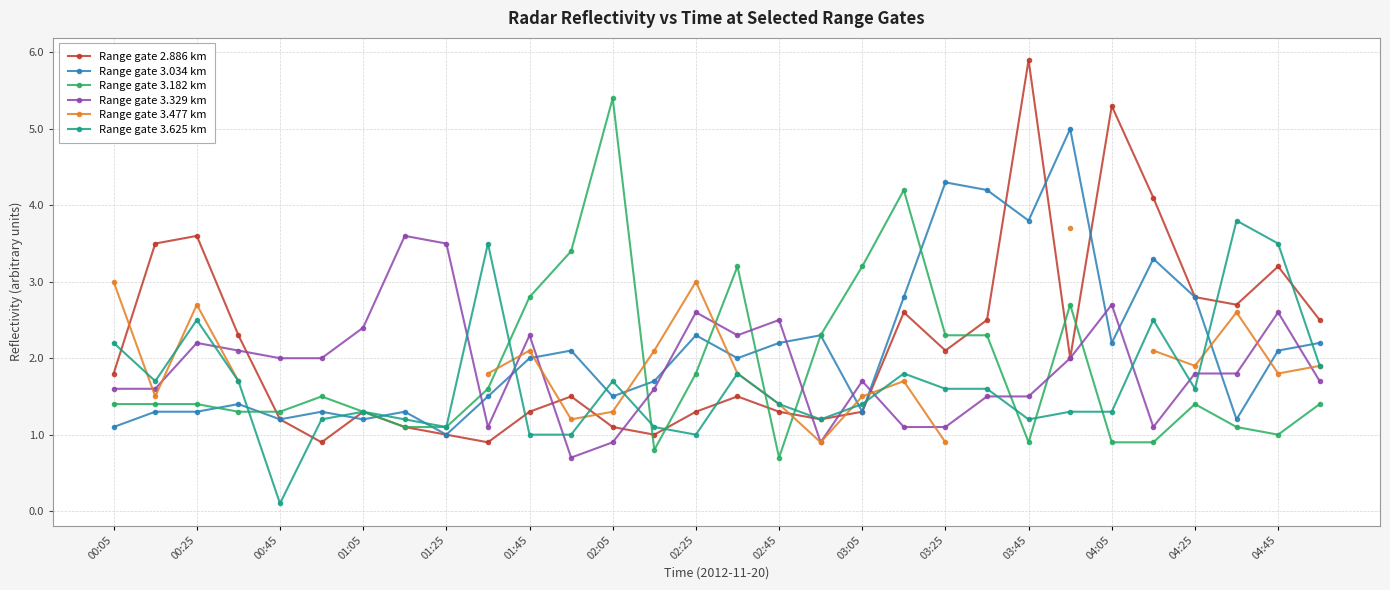

What is the difference between the highest and lowest values at 19?

3.1